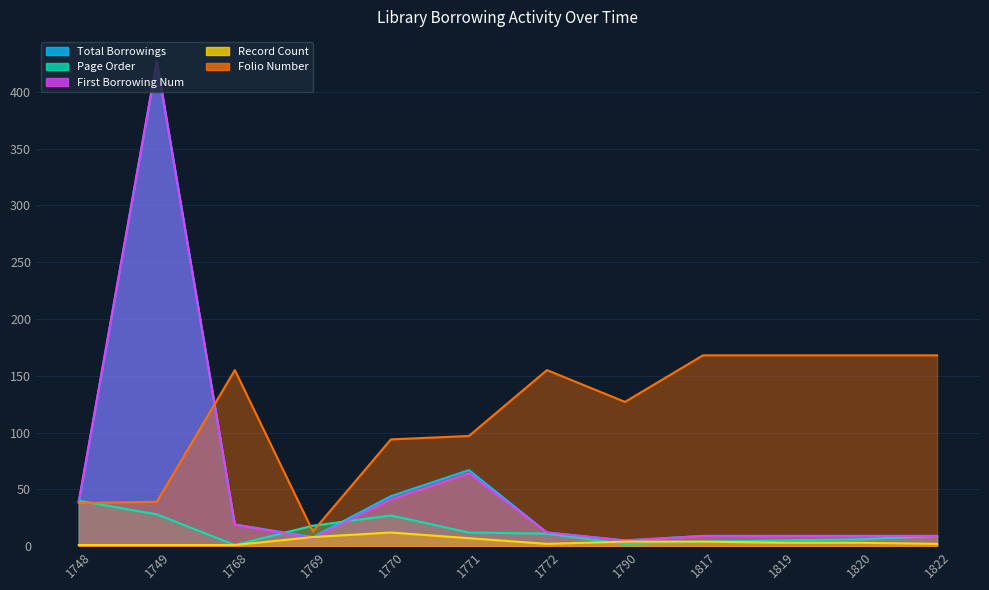

What are all the series names shown in the legend?

Total Borrowings, Page Order, First Borrowing Num, Record Count, Folio Number